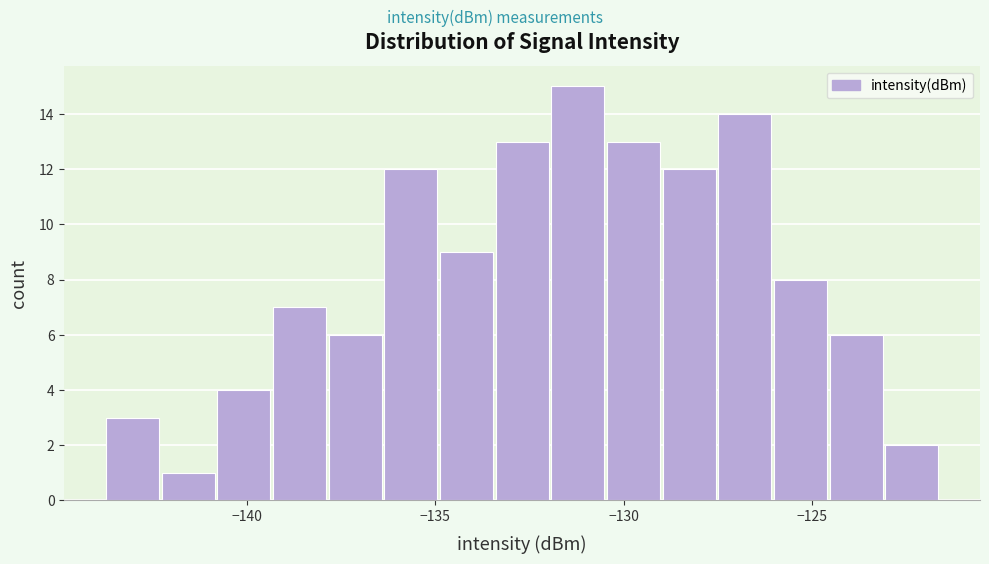

Around what value on the x-axis is the tallest bar? Give the approximate position of its centre, as read against the axis.

-131.0